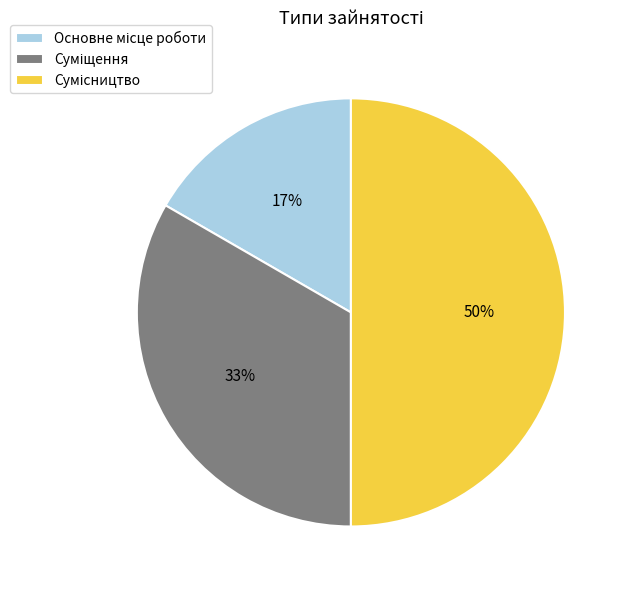

To the nearest percent, what is the average slice percentage?

33%